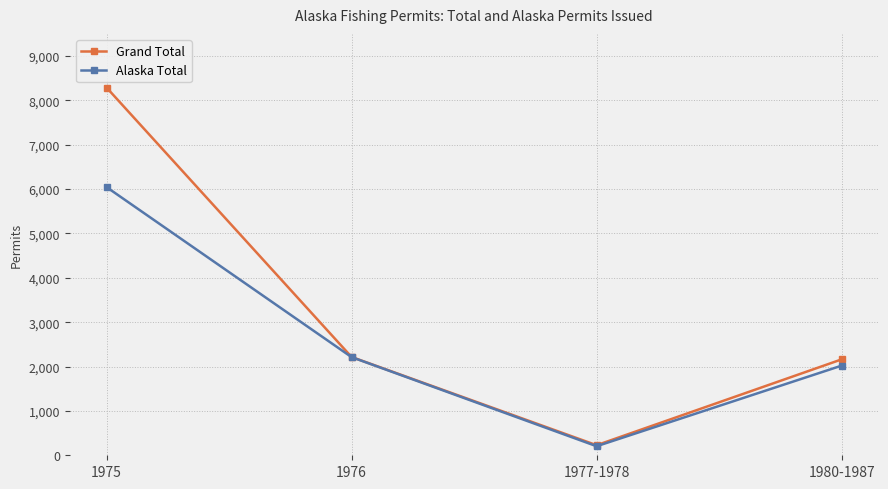

At which label does Alaska Total reach its peak?

1975